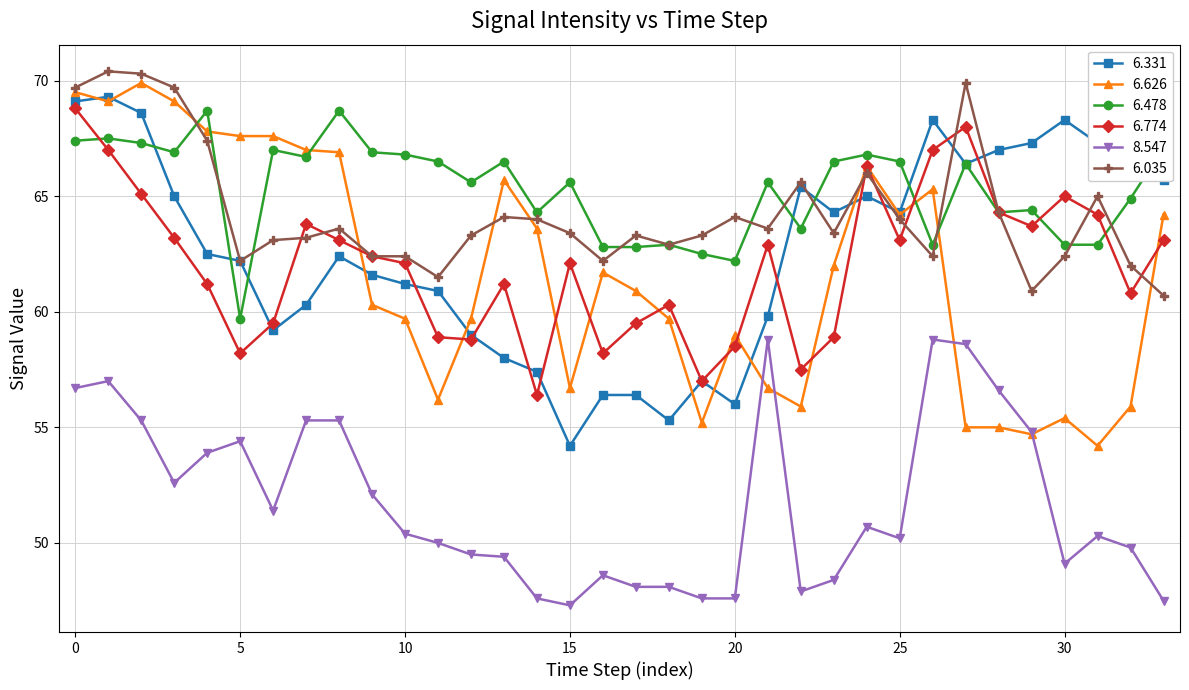

What is the highest value of the 6.774 series?

68.8